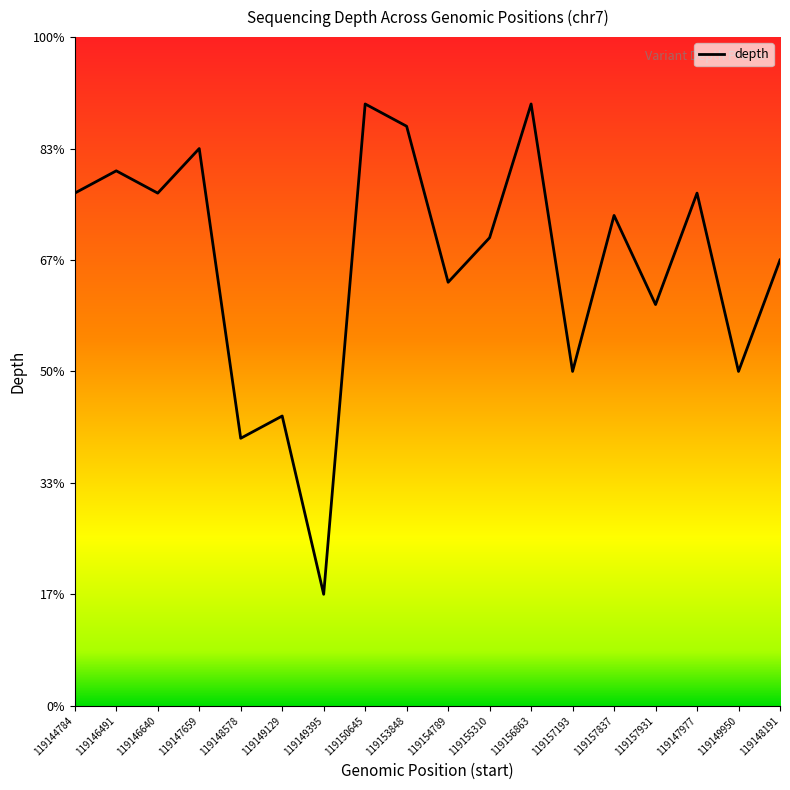

What is the label of the 9th point from the left?

119153848